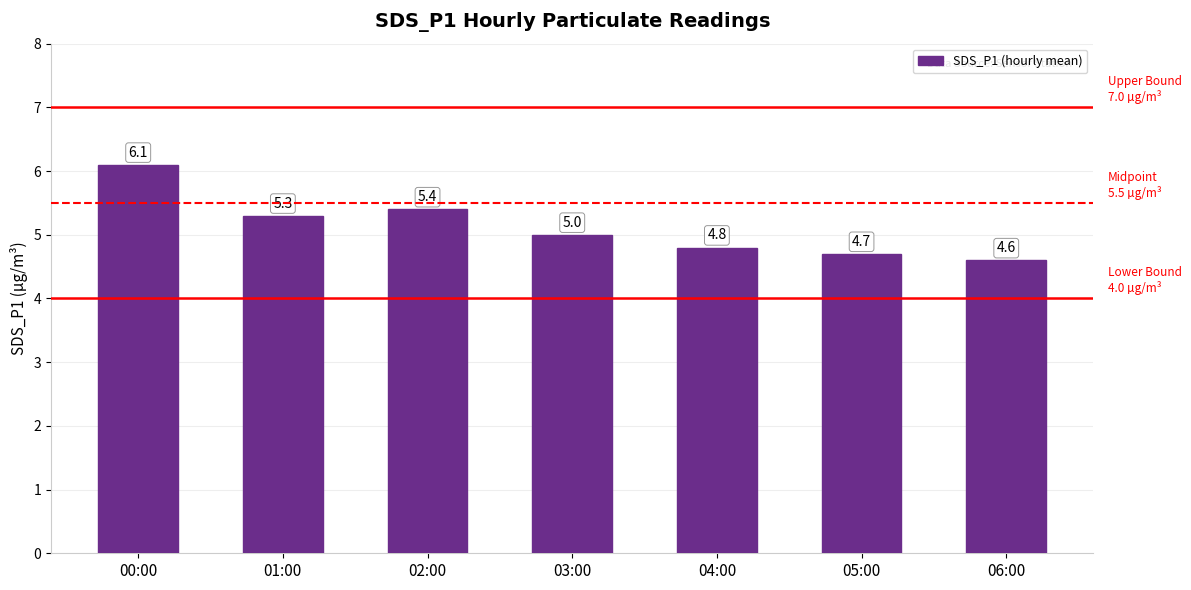

Rank the categories by value from highest to lowest.

00:00, 02:00, 01:00, 03:00, 04:00, 05:00, 06:00